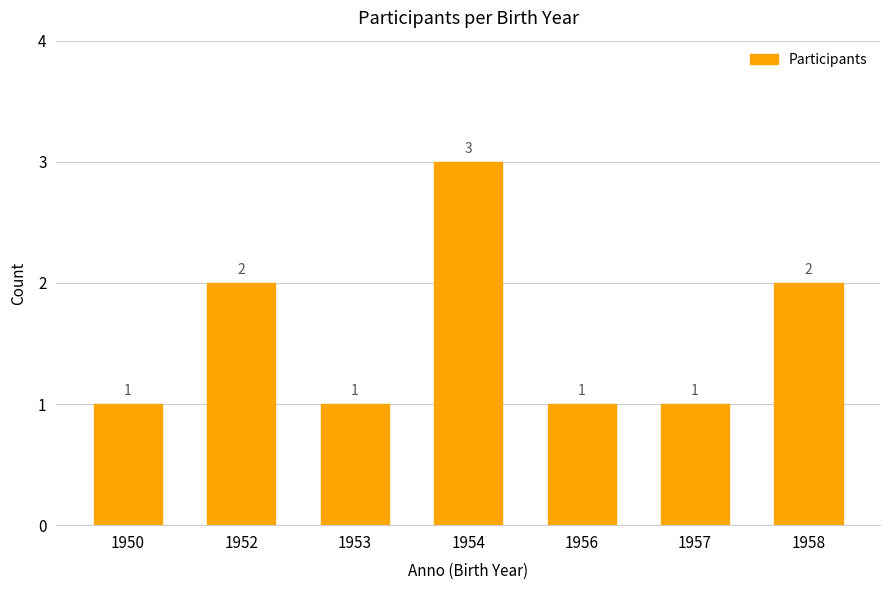

What is the maximum value shown in the chart?

3